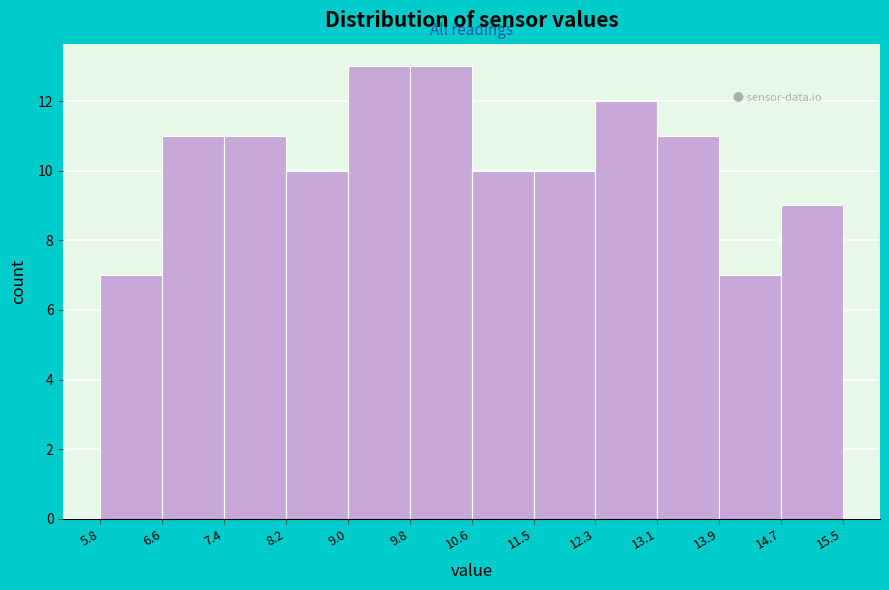

Reading left to right, transcribe this chart: for each bar, give the range it covers on the x-axis and its height. The values are not printed on the chart, so give them approximately, as read against the axis.

5.8 to 6.6: 7
6.6 to 7.4: 11
7.4 to 8.2: 11
8.2 to 9.0: 10
9.0 to 9.8: 13
9.8 to 10.6: 13
10.6 to 11.5: 10
11.5 to 12.3: 10
12.3 to 13.1: 12
13.1 to 13.9: 11
13.9 to 14.7: 7
14.7 to 15.5: 9